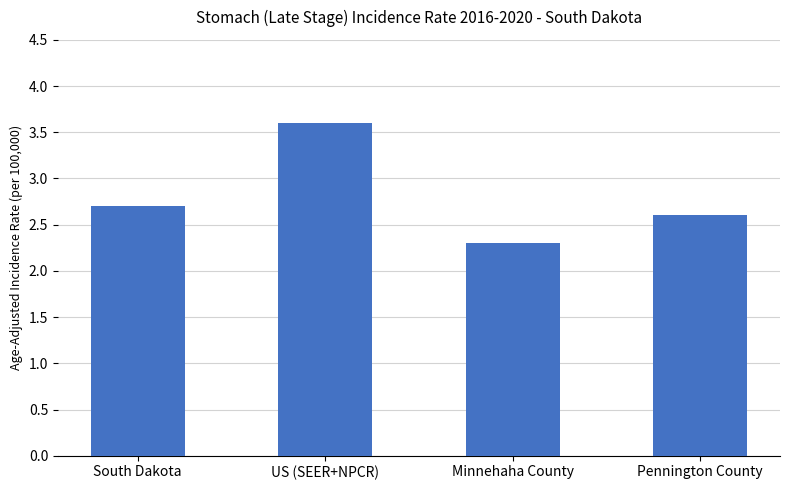

How many distinct data groups are displayed?

1